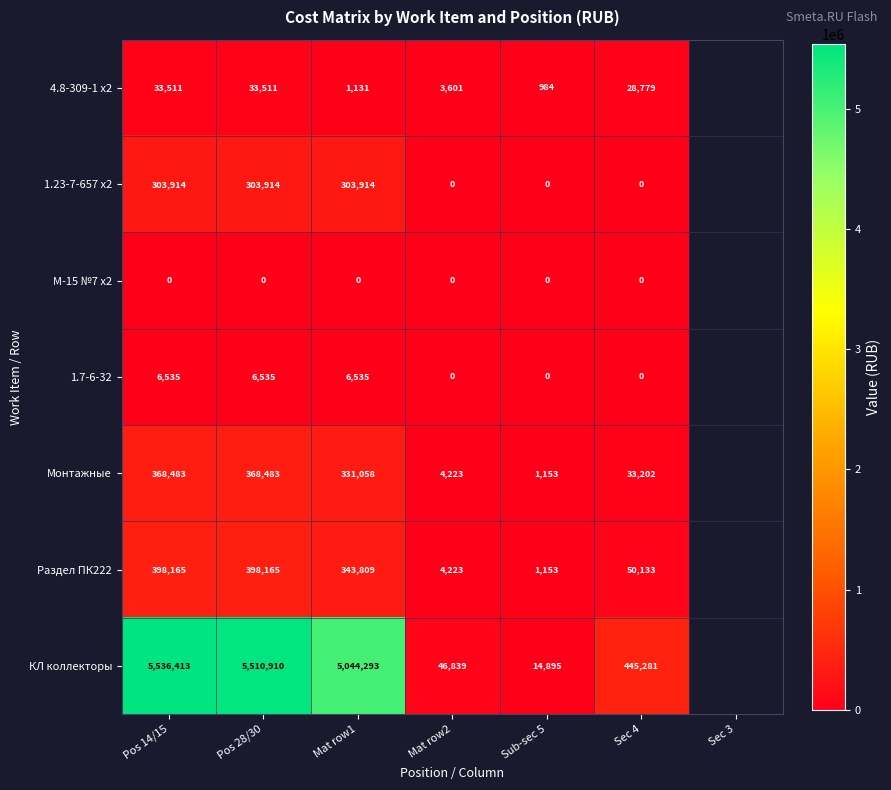

At which label does Раздел ПК222 reach its minimum?

Sub-sec 5